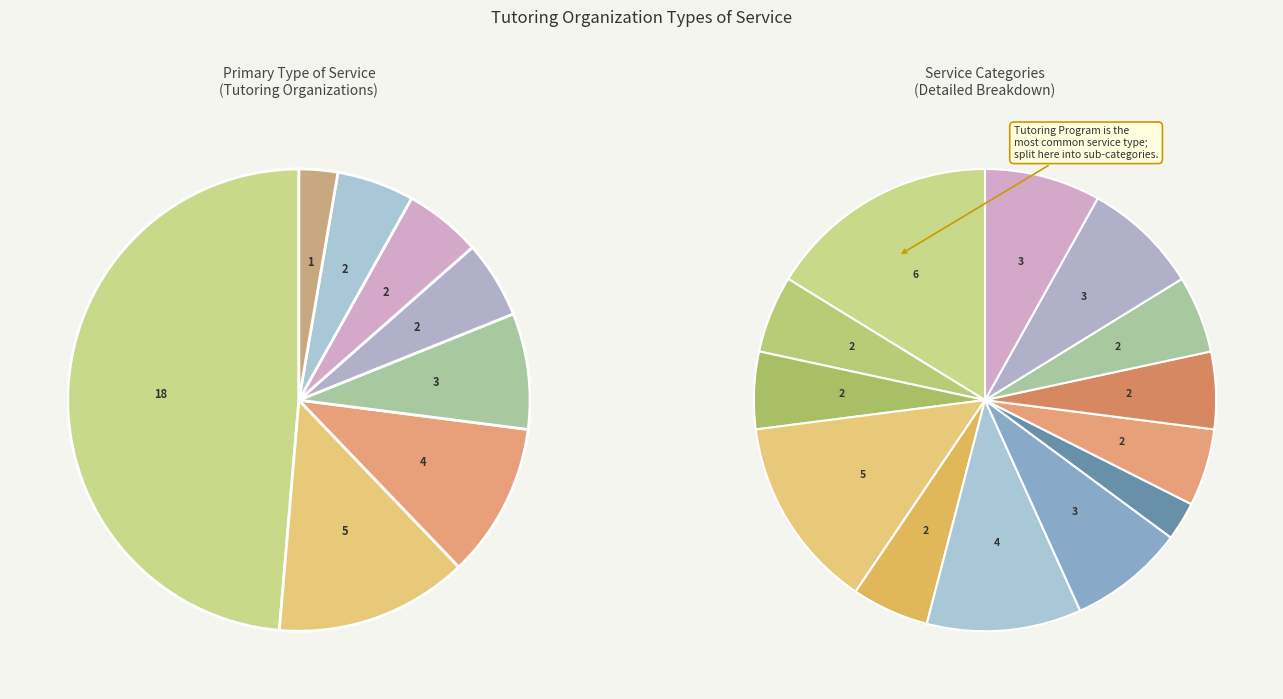

To the nearest percent, what portion does Other represent?

8%